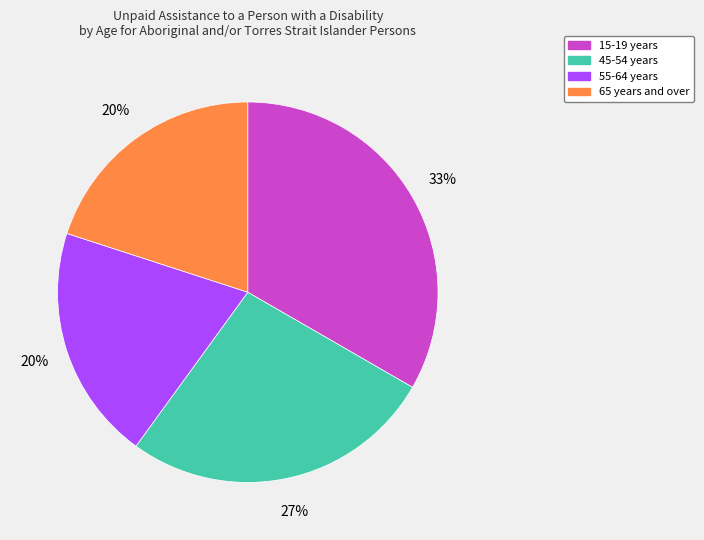

Does any single category account for the majority?

No